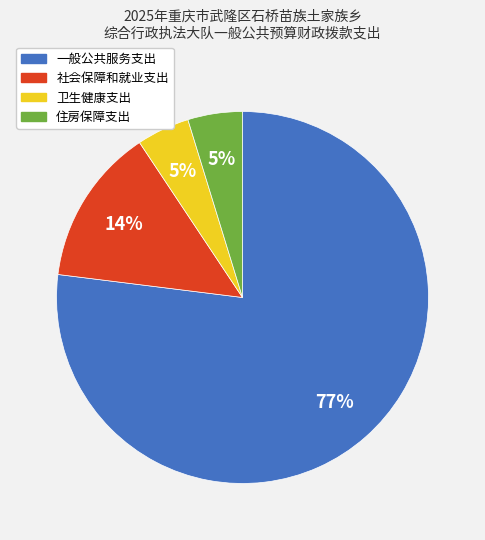

What is the largest slice in the pie chart?

一般公共服务支出